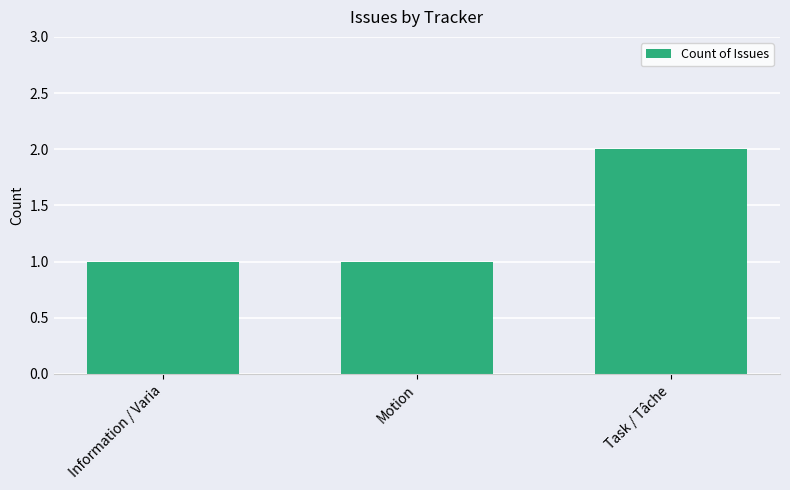

Reading left to right, extract all data points from this chart.

Information / Varia=1	Motion=1	Task / Tâche=2